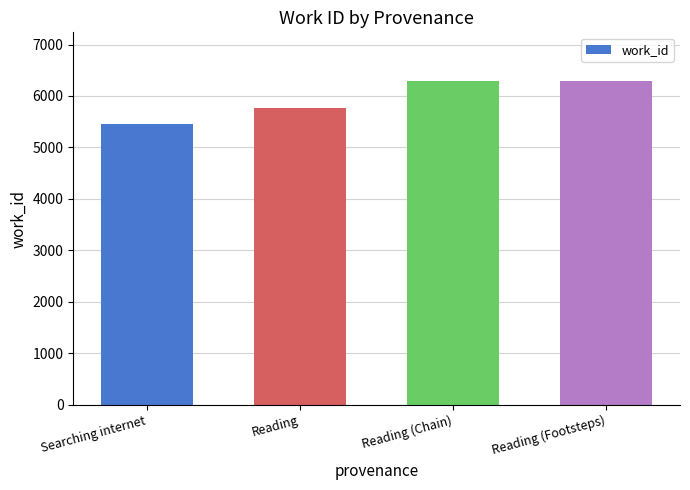

Which category has the lowest value across all series?

Searching internet